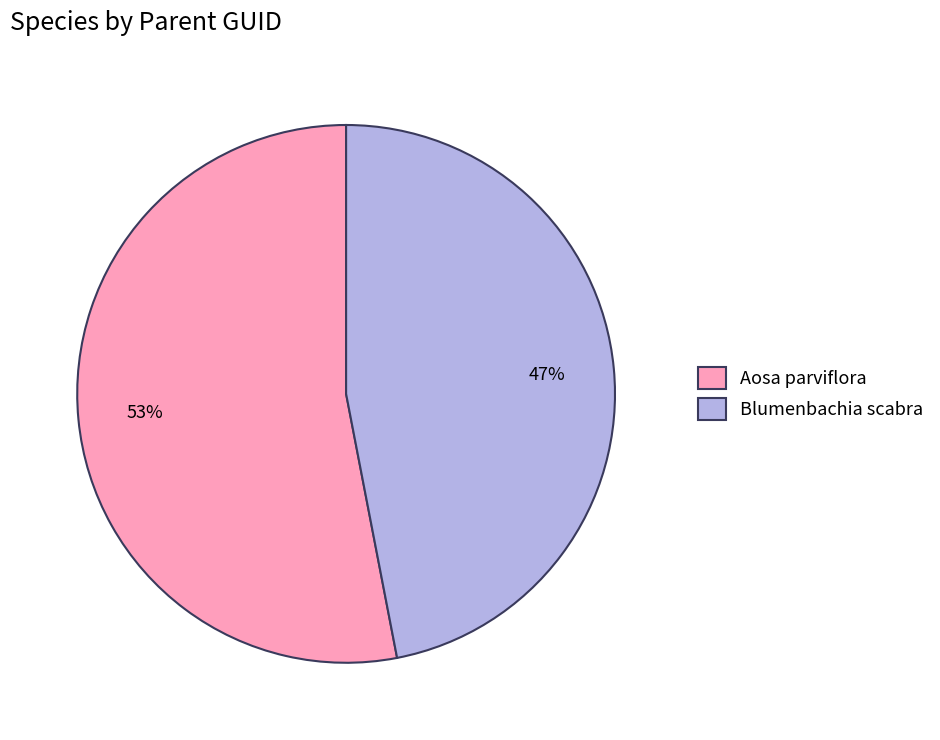

To the nearest percent, what is the difference between the largest and smallest slice percentages?

6%